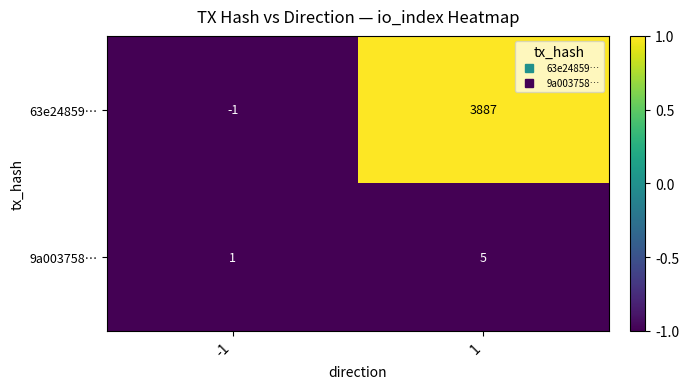

Which series has the largest total across all categories?

63e24859…